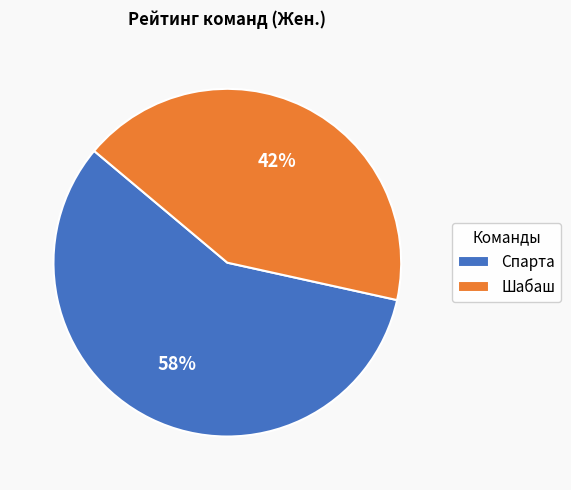

Between Шабаш and Спарта, which is larger?

Спарта